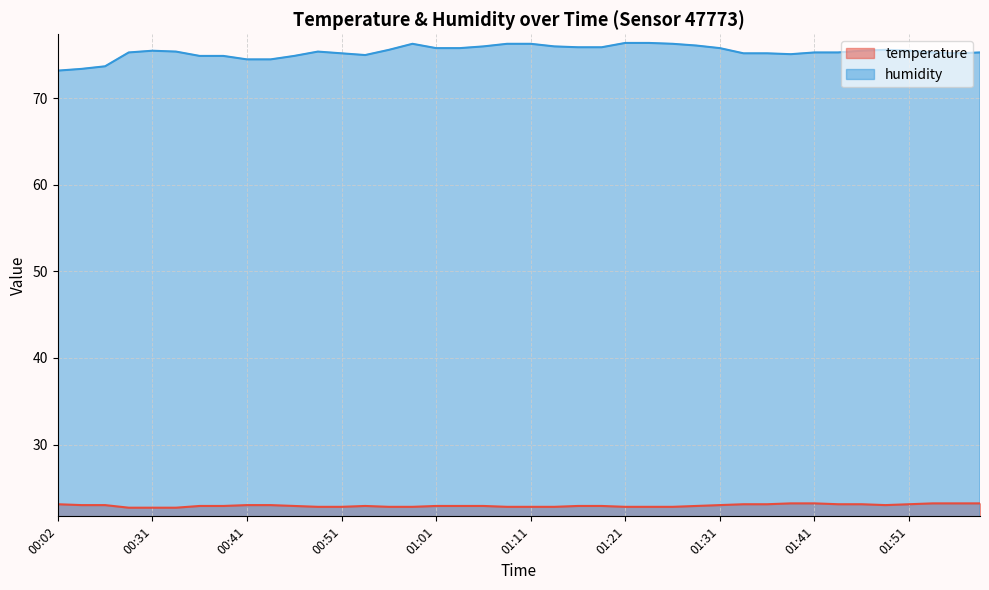

Where is the first local maximum for temperature?

00:54